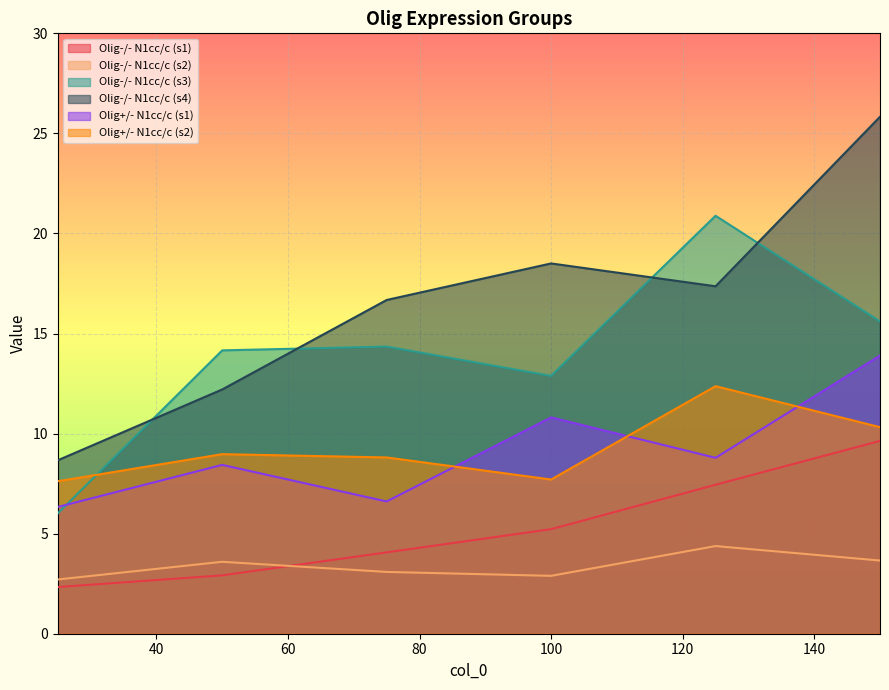

Is it true that Olig-/- N1cc/c (s2) equals 6.5 at 125?

False